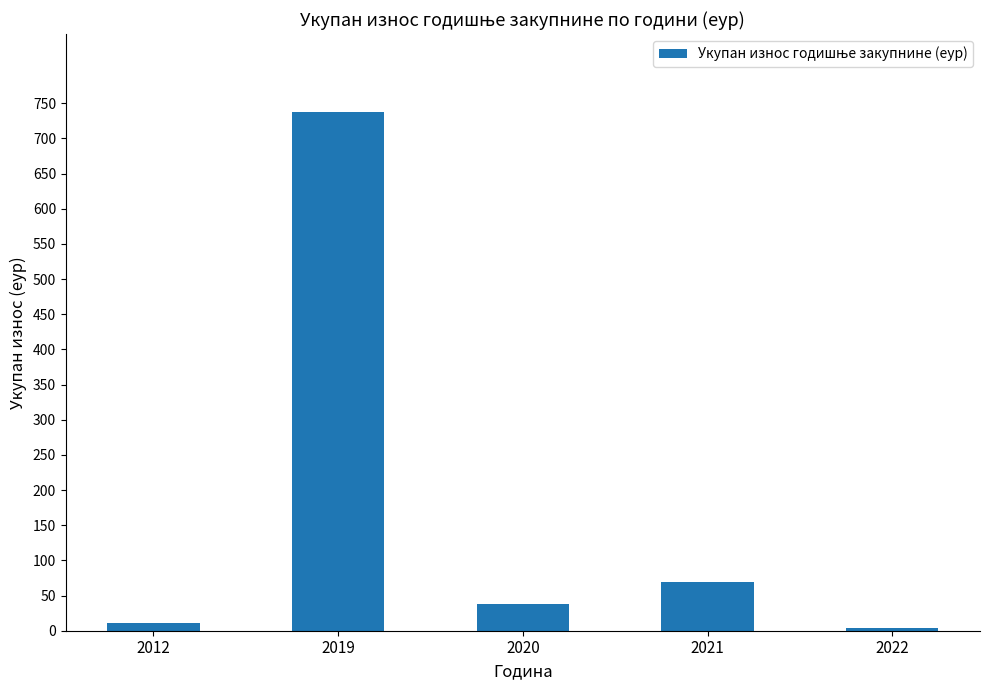

True or false: the data shows 1227.0 at 2019.

False